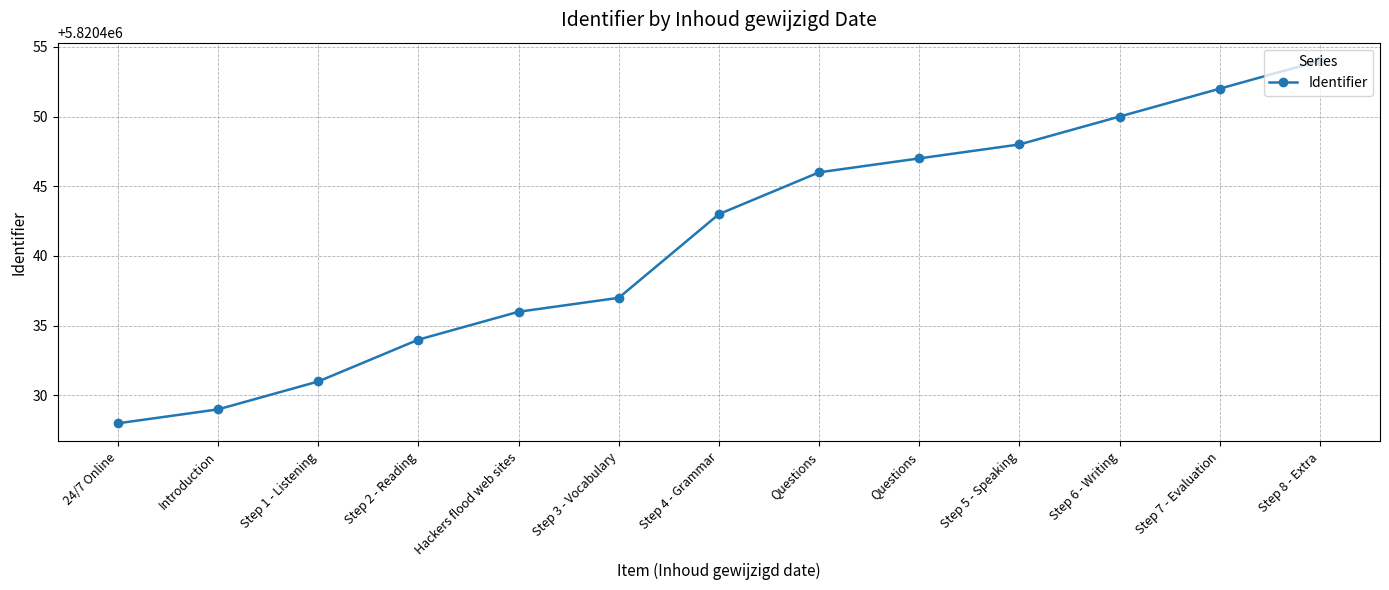

What value does the data have at Questions, to the nearest 5?

5820445